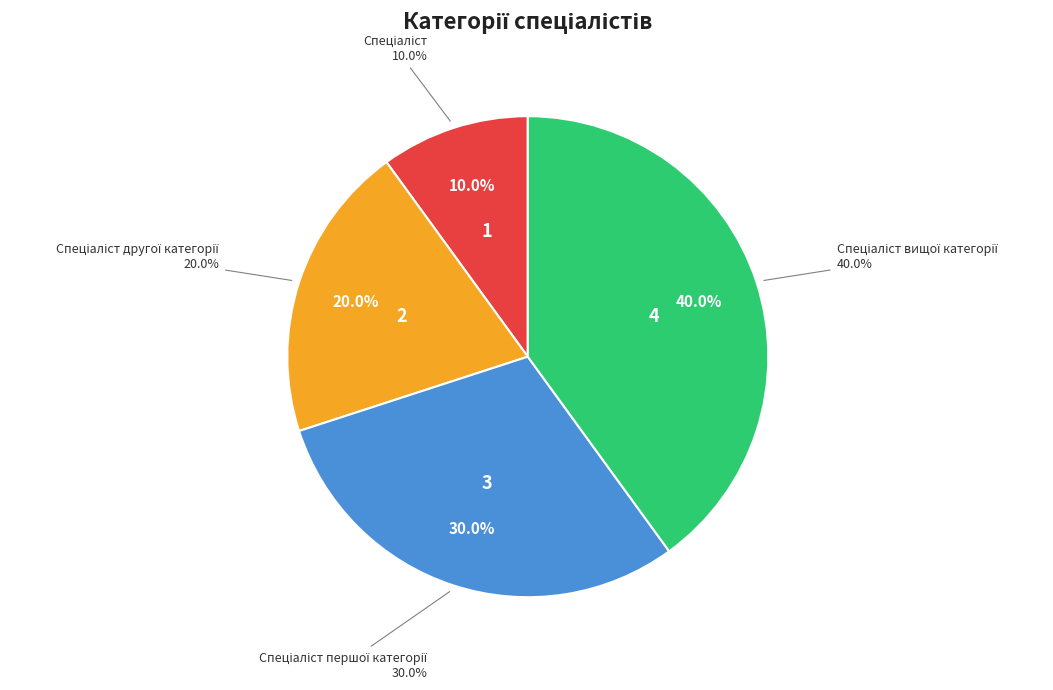

To the nearest percent, what percentage of the pie is Спеціаліст вищої категорії?

40%